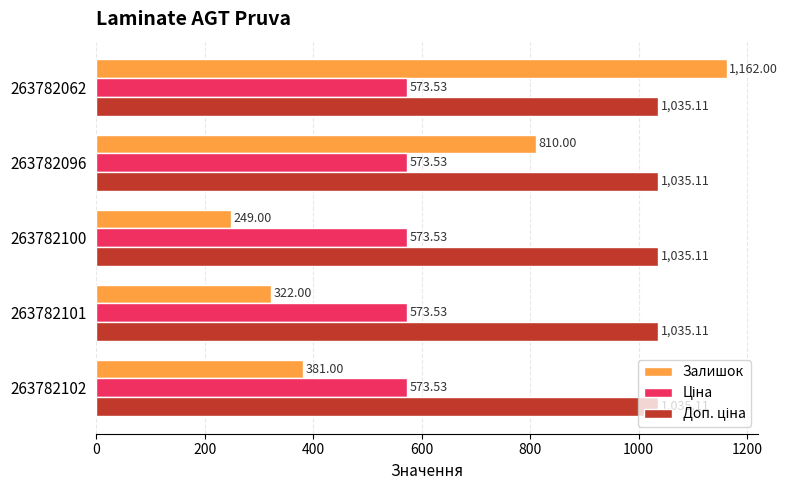

Which series has the largest range (max minus min)?

Залишок